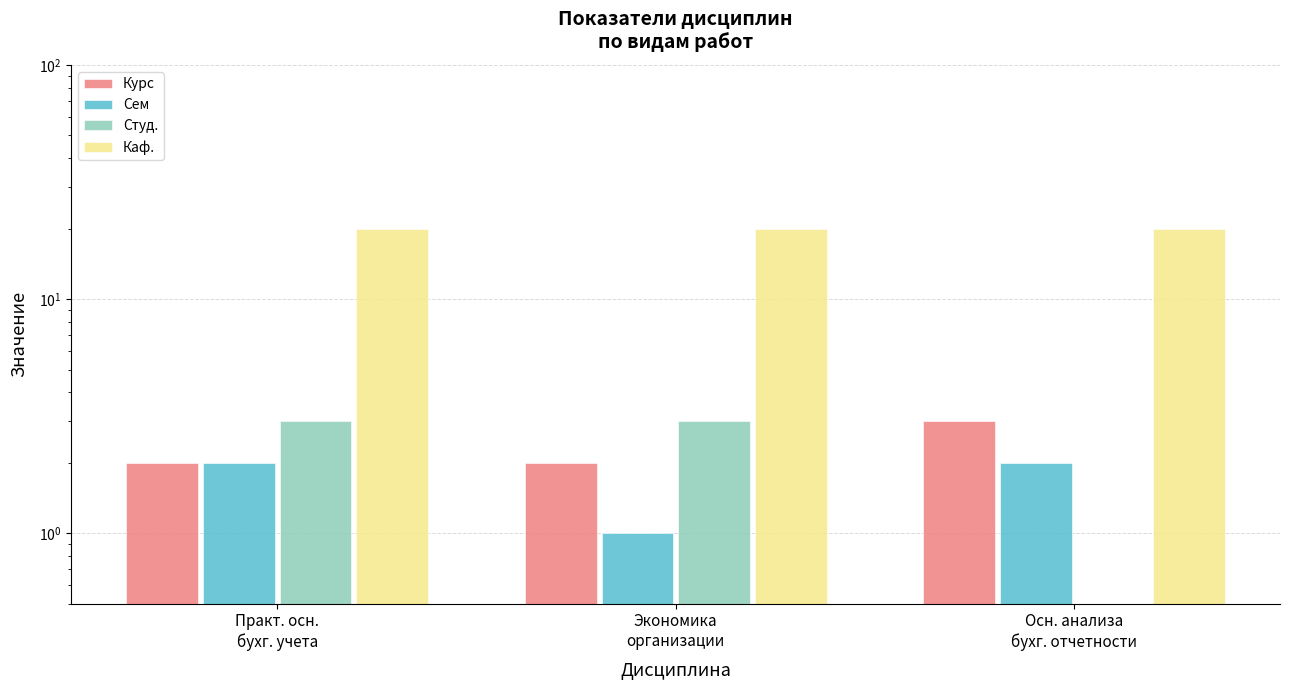

Count the Студ. values in the range 0 to 3.

3